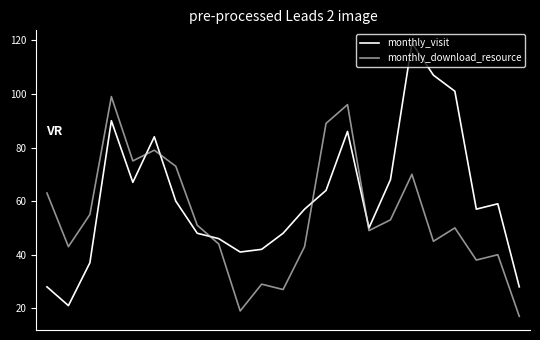

What is the lowest value of the monthly_download_resource series?

17